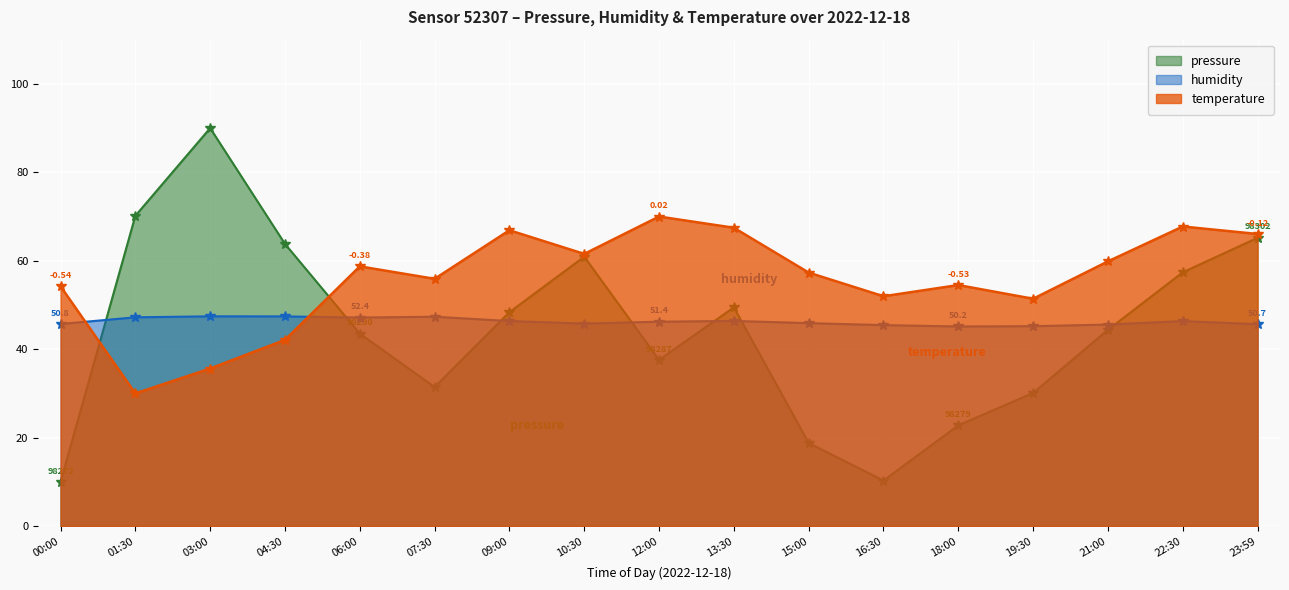

Is the value of pressure at 12:00 greater than the value of humidity at 23:59?

No